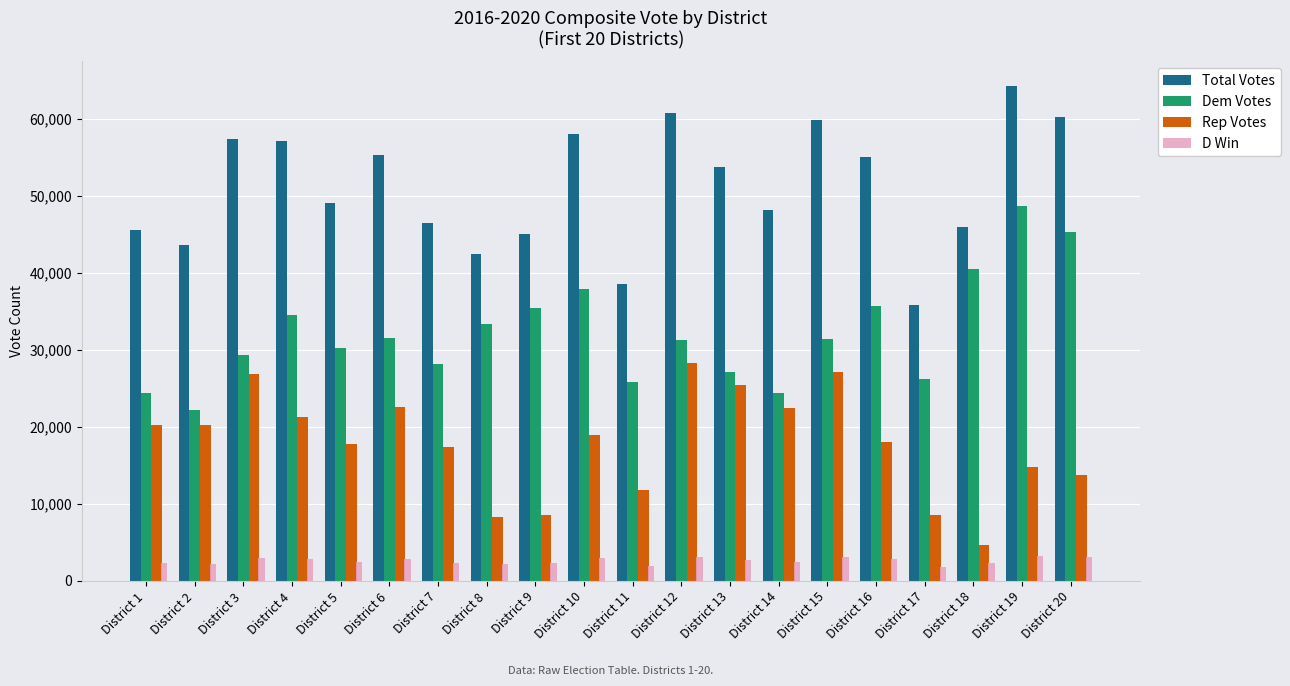

What is the total value across all series at District 8?

86174.8